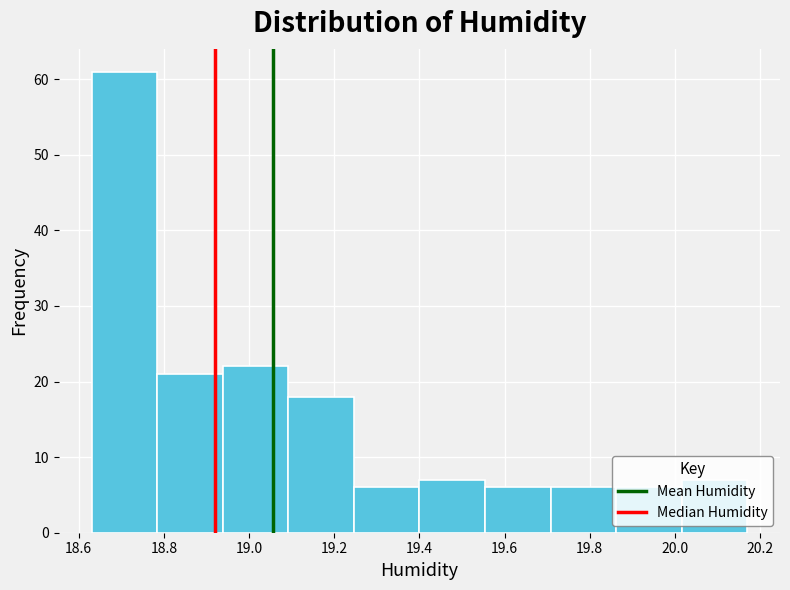

Which range on the x-axis has the tallest bar?

18.630 to 18.784